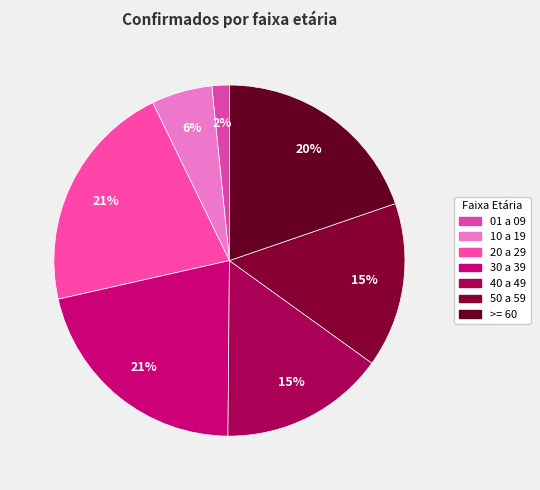

How many segments does this pie chart have?

7